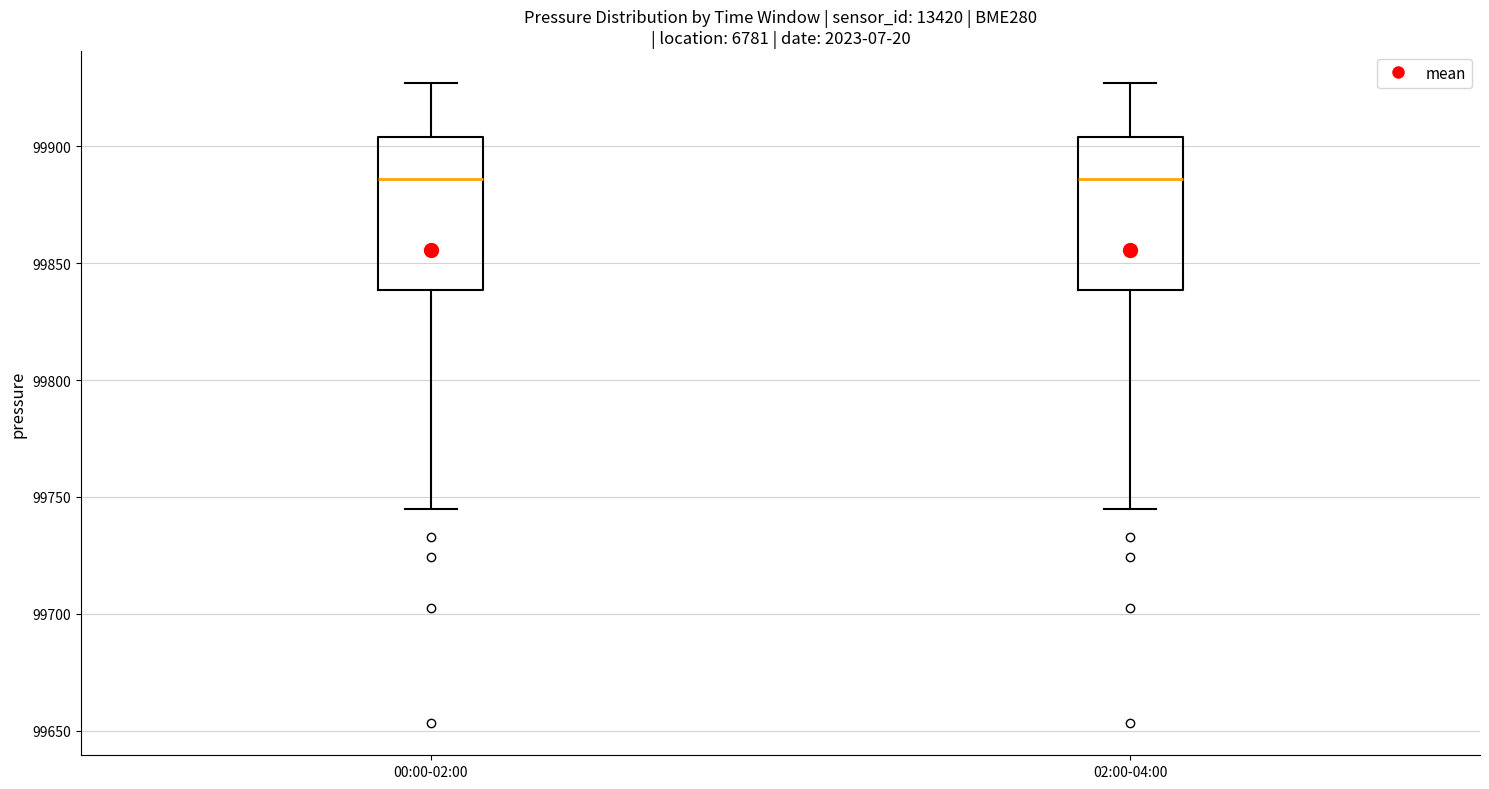

Reading left to right, read every box against the y-axis: the position of its median line, the range the box covers, and the ends of its whiskers. The values are not printed on the chart, so give them approximately, as read against the axis.

00:00-02:00: median 99885, box 99840 to 99905, whiskers 99745 to 99925
02:00-04:00: median 99885, box 99840 to 99905, whiskers 99745 to 99925